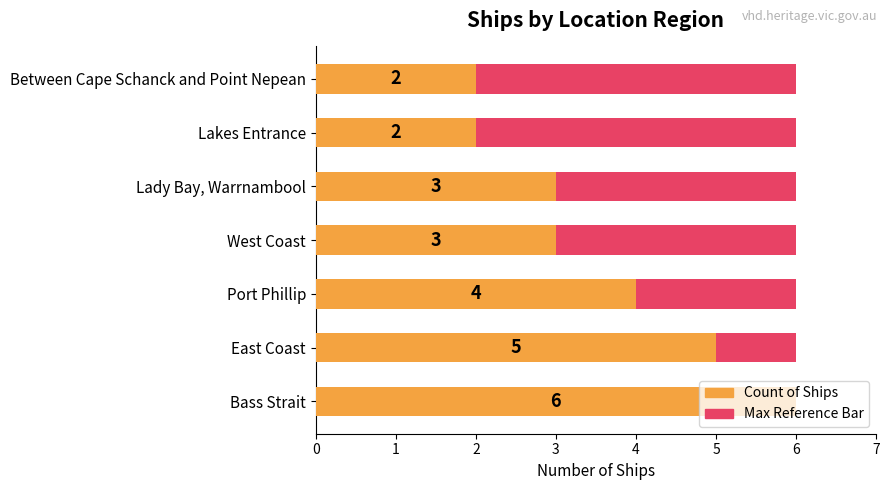

How many distinct data groups are displayed?

2